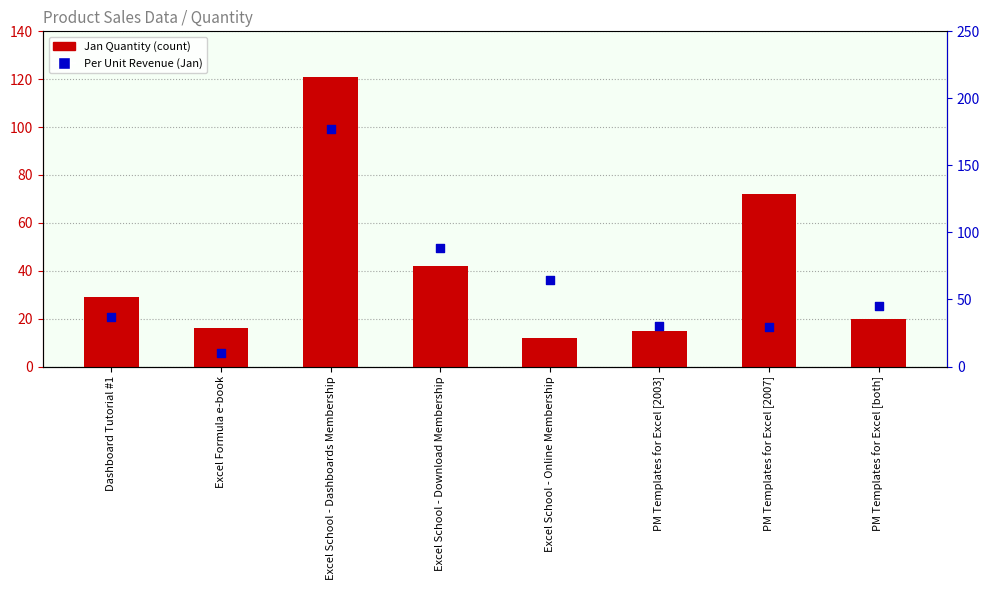

At how many categories does at least one series exceed 12?

8